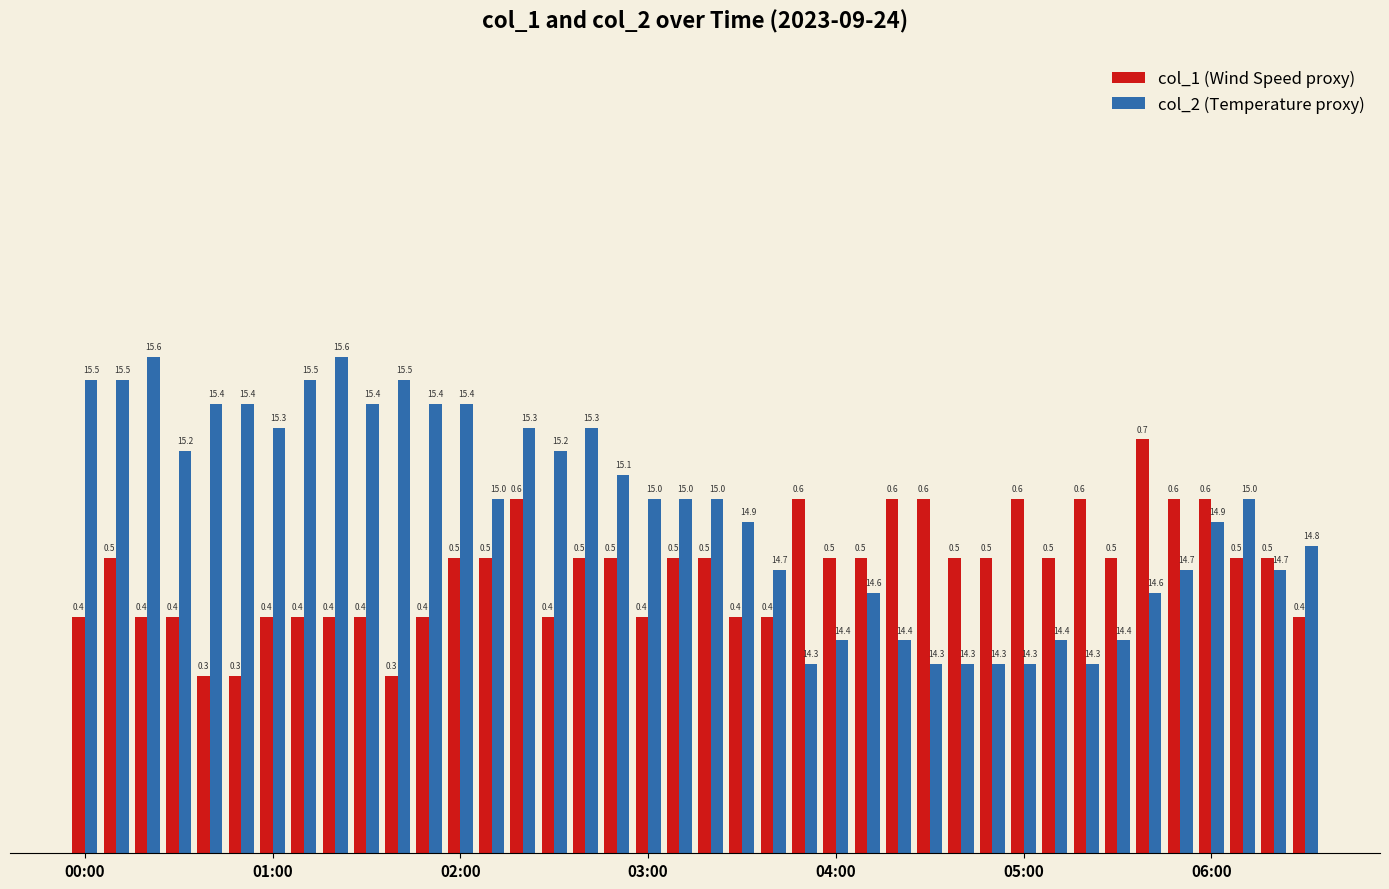

What is the smallest value displayed?

0.3